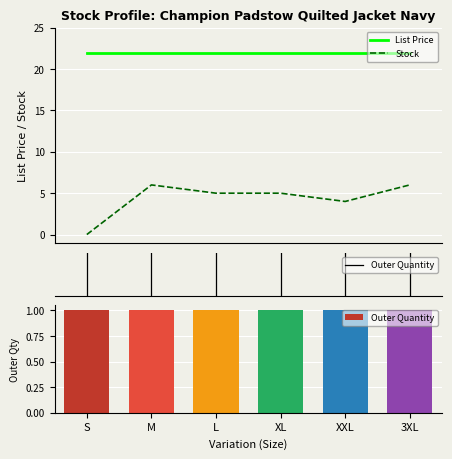

List the labels in order of List Price value, largest first.

S, M, L, XL, XXL, 3XL